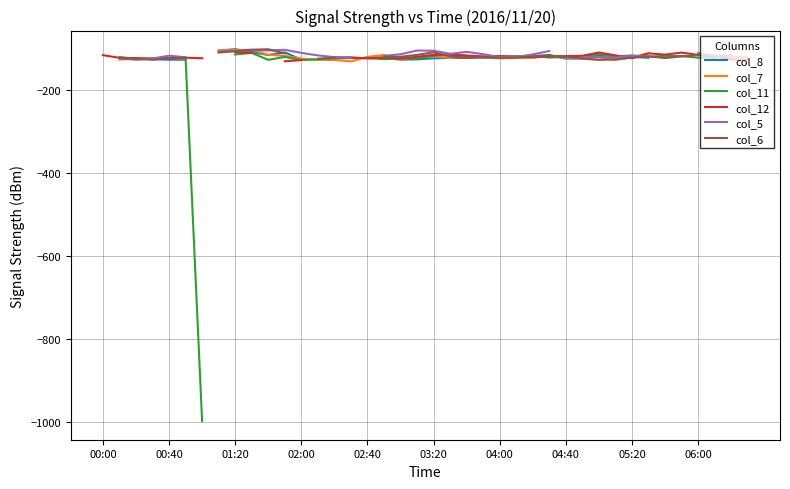

Where do col_11 and col_7 first cross each other?

00:40 and 01:20